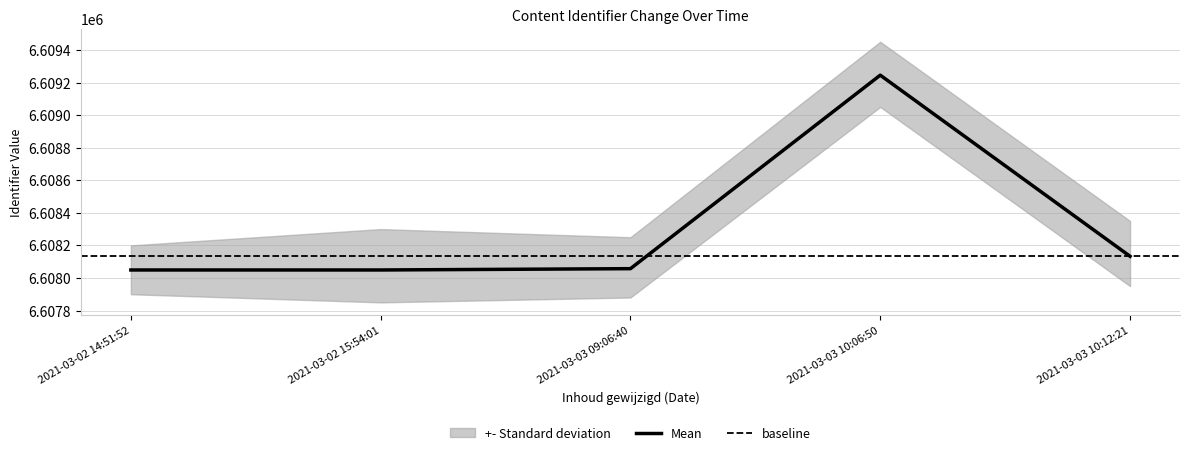

How many interior local peaks does the Upper series have?

2